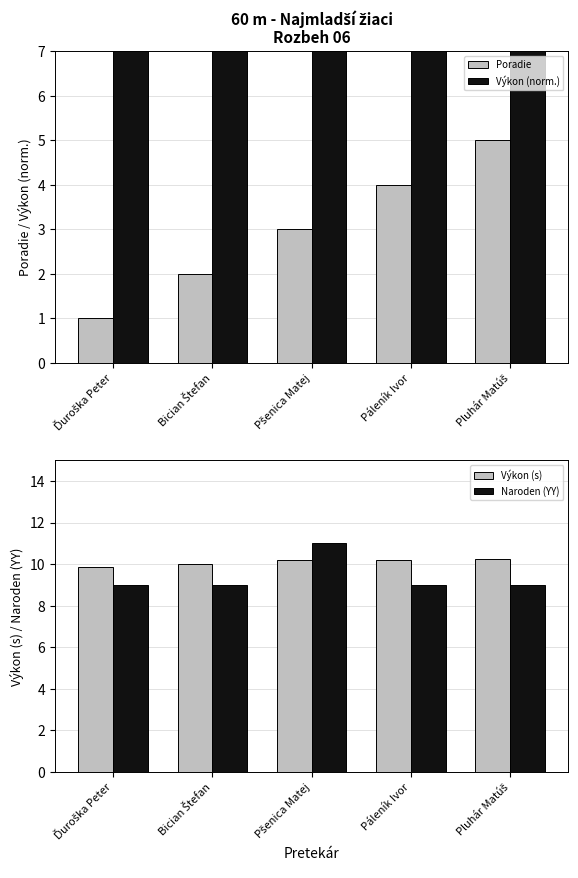

The value of Výkon (norm.) at Pluhár Matúš is 12.4. True or false?

True